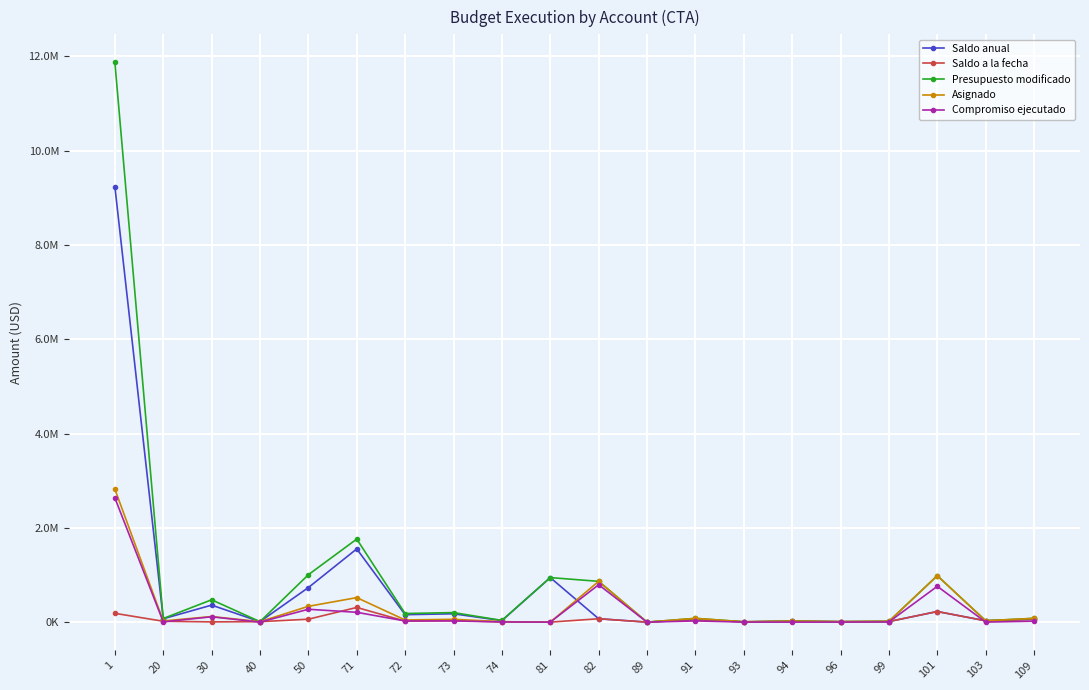

Where does the Asignado series first go above 45591?

1